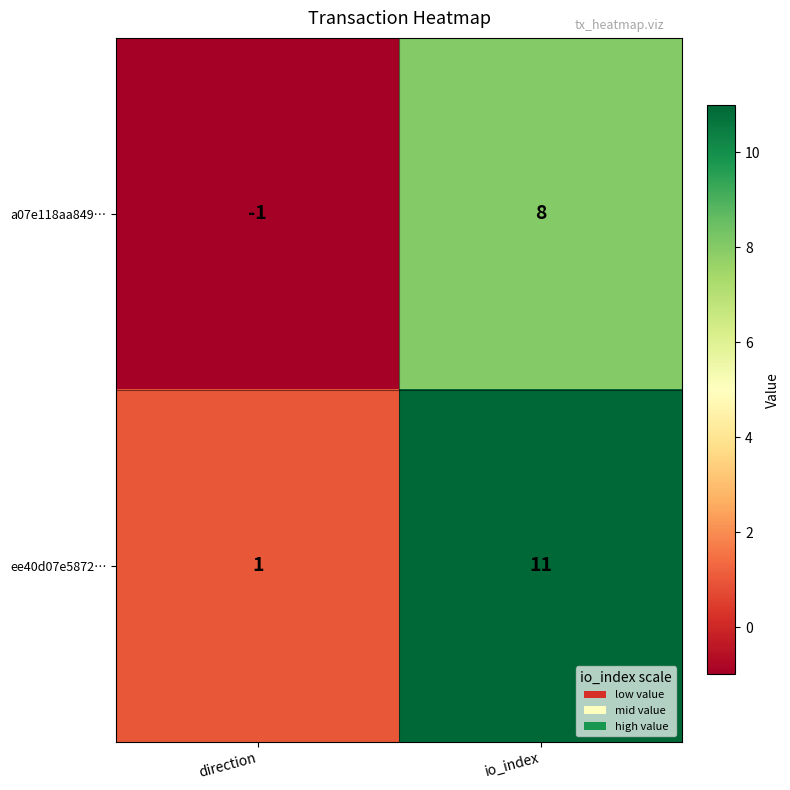

Reading right to left, what are all the values shown in this chart?

a07e118aa849…: 8	-1
ee40d07e5872…: 11	1